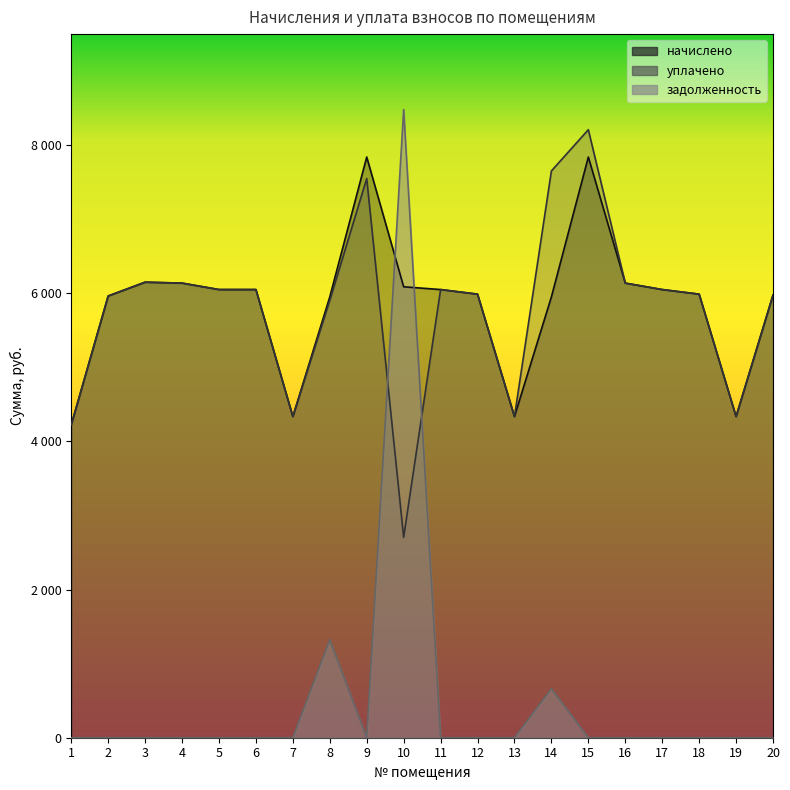

What is the maximum value for начислено?

7837.0